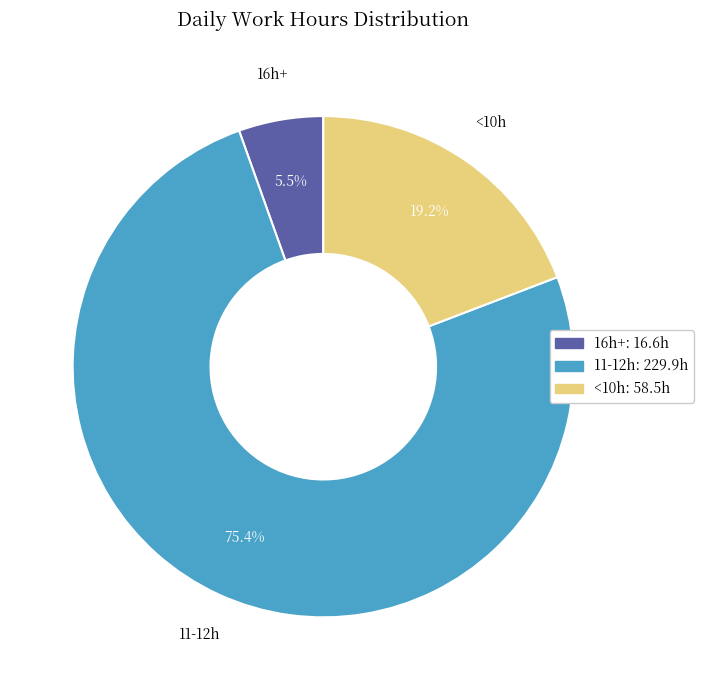

Is there any slice that represents more than half of the pie?

Yes